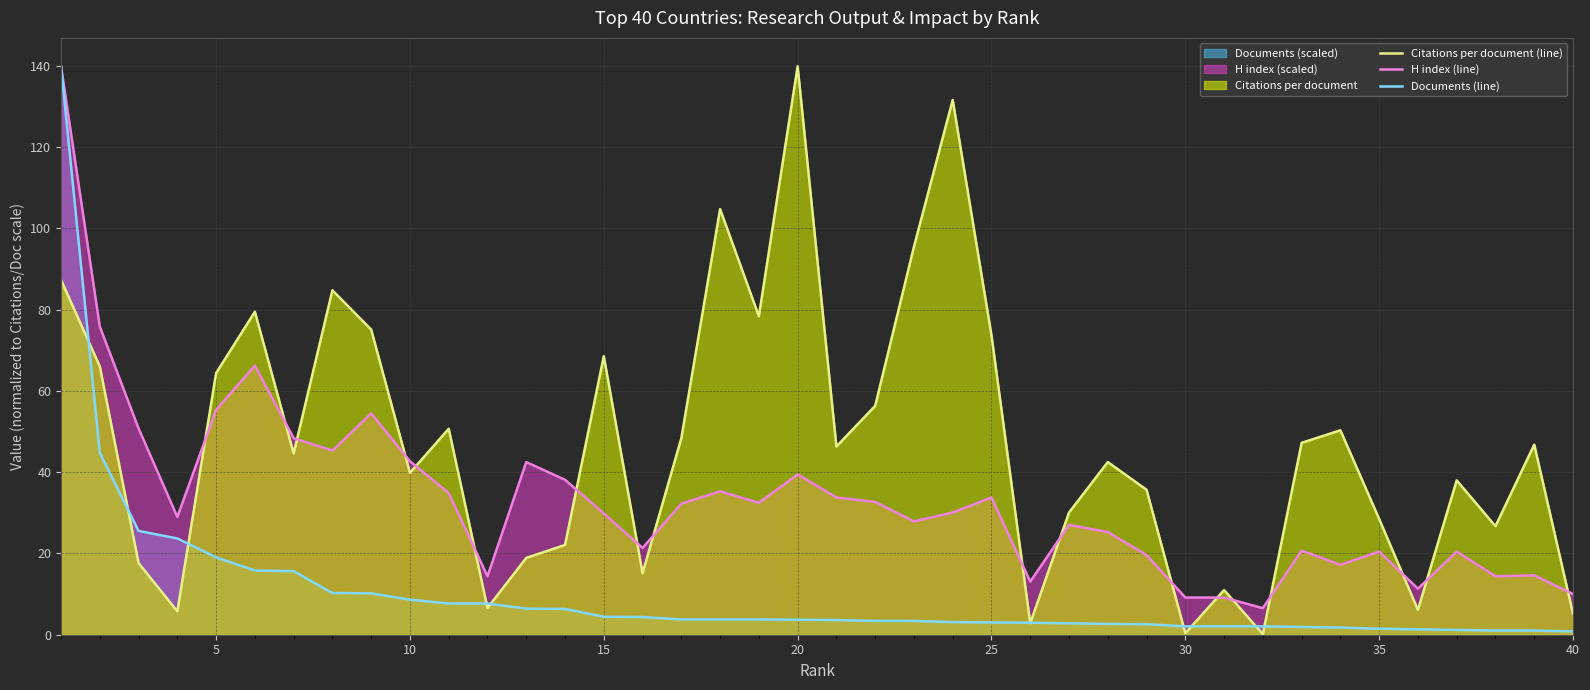

What is the lowest value of the H index (line) series?

6.5